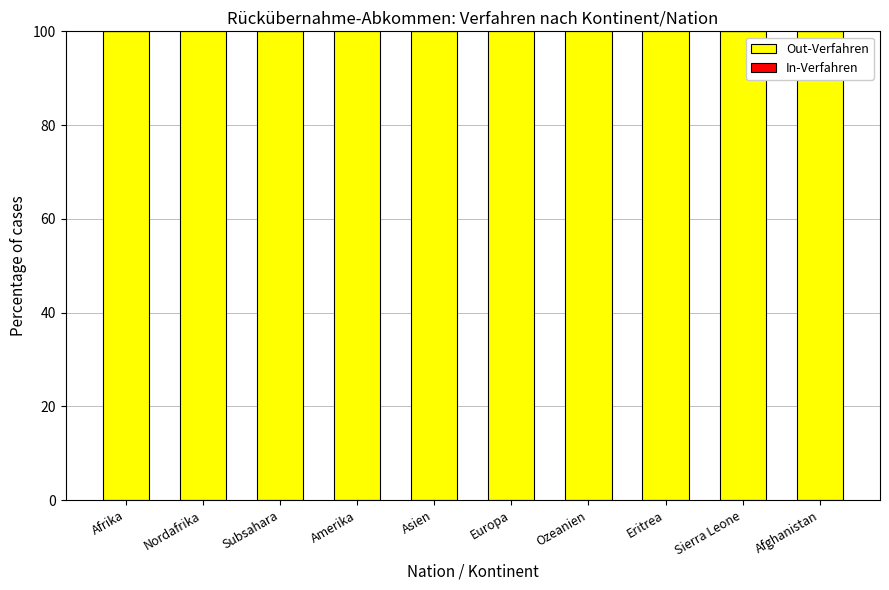

What are all the series names shown in the legend?

Out-Verfahren, In-Verfahren